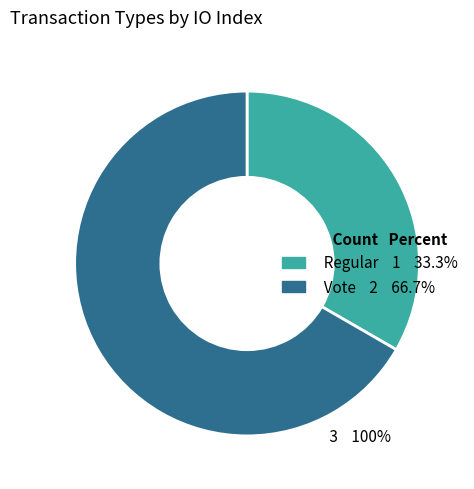

Count the number of slices in the pie.

2